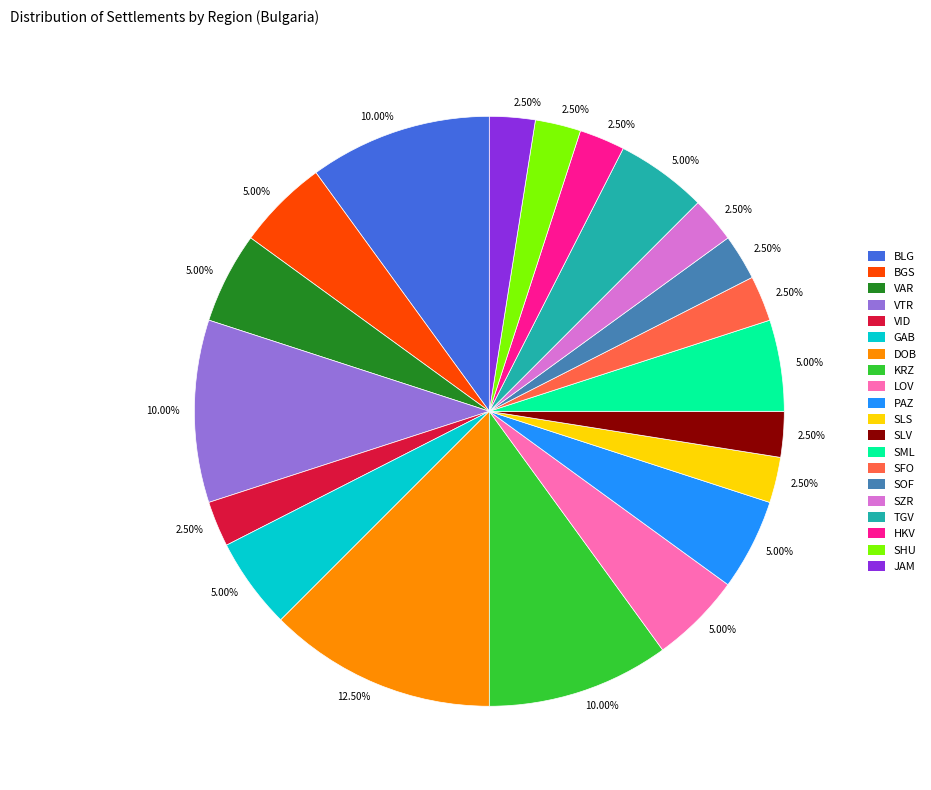

Is there a majority slice in this chart?

No